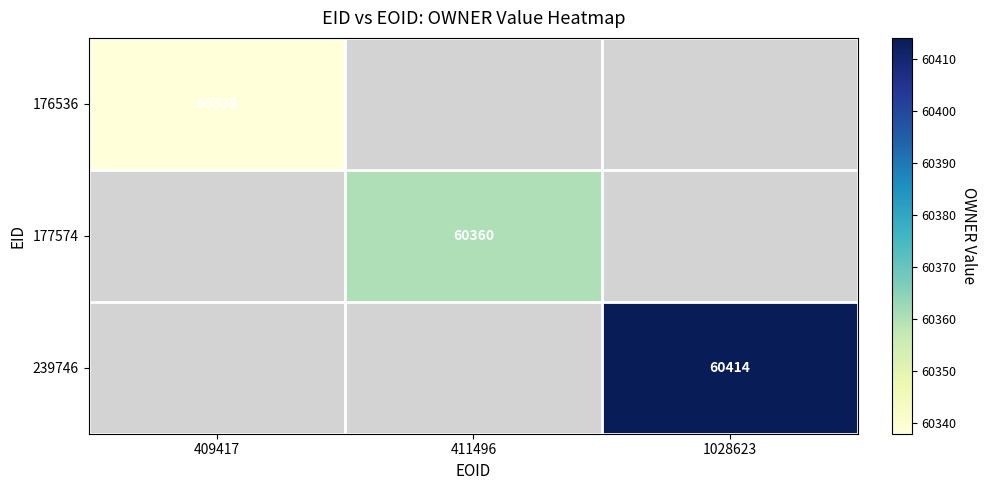

List the series in order of their peak value, lowest first.

176536, 177574, 239746